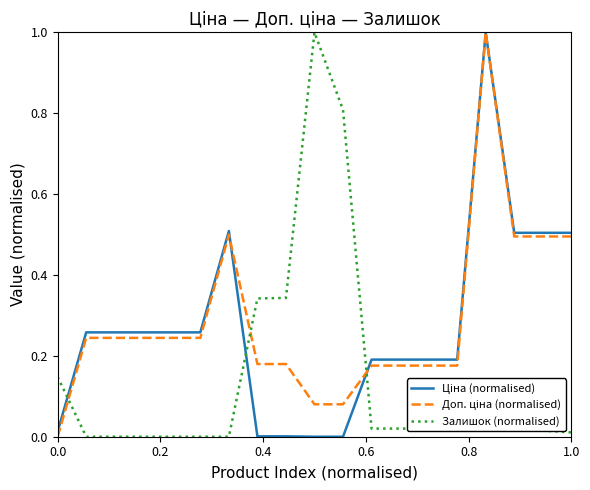

What is the highest value of the Залишок (normalised) series?

1.0